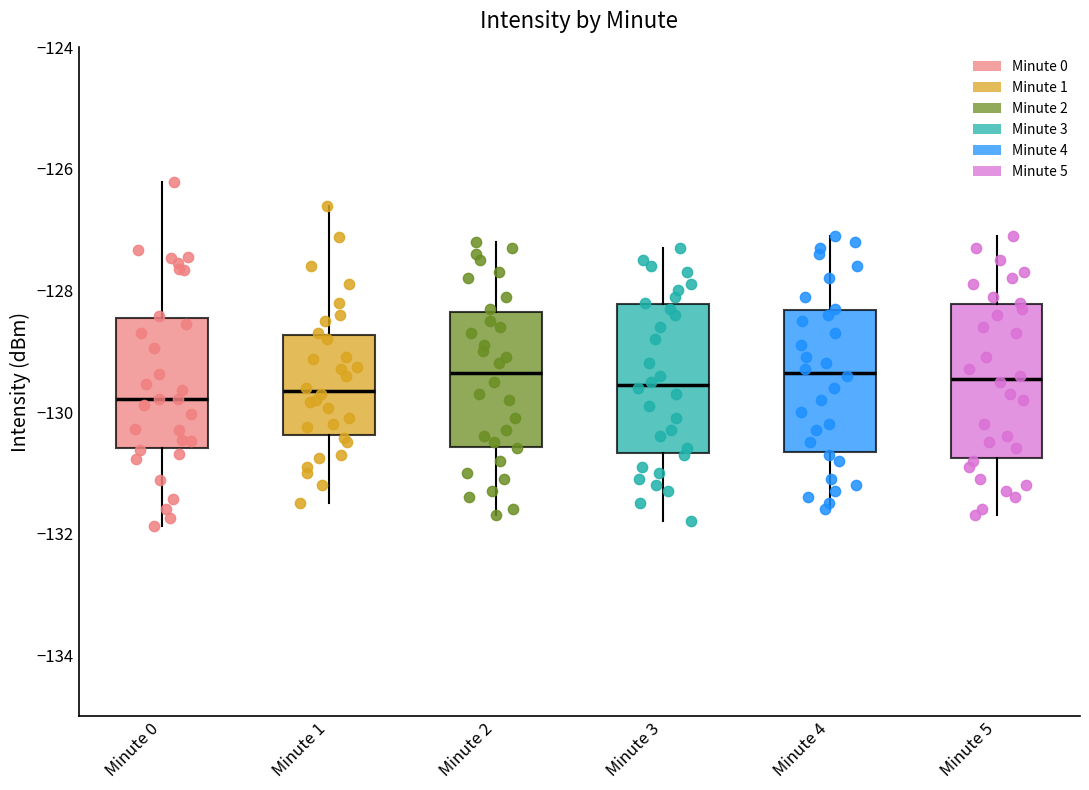

Reading left to right, transcribe this box plot: for each box, give where its median line is, the range the box spans, and where its two whiskers end, as read against the y-axis. The values are not printed on the chart, so give them approximately, as read against the axis.

Minute 0: median -129.8, box -130.6 to -128.4, whiskers -131.8 to -126.2
Minute 1: median -129.6, box -130.4 to -128.8, whiskers -131.4 to -126.6
Minute 2: median -129.4, box -130.6 to -128.4, whiskers -131.6 to -127.2
Minute 3: median -129.6, box -130.6 to -128.2, whiskers -131.8 to -127.2
Minute 4: median -129.4, box -130.6 to -128.4, whiskers -131.6 to -127.0
Minute 5: median -129.4, box -130.8 to -128.2, whiskers -131.6 to -127.0